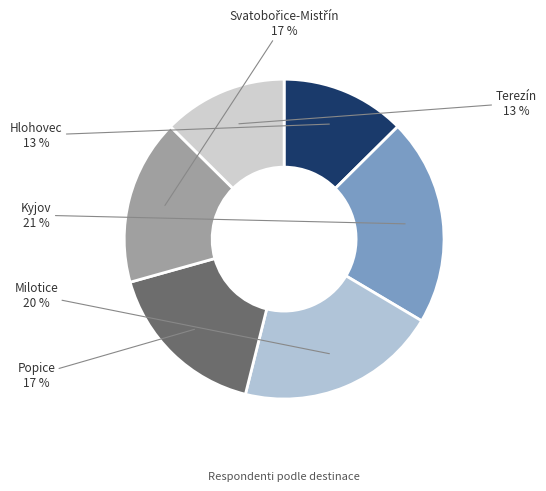

Which has a higher value, Hlohovec or Milotice?

Milotice